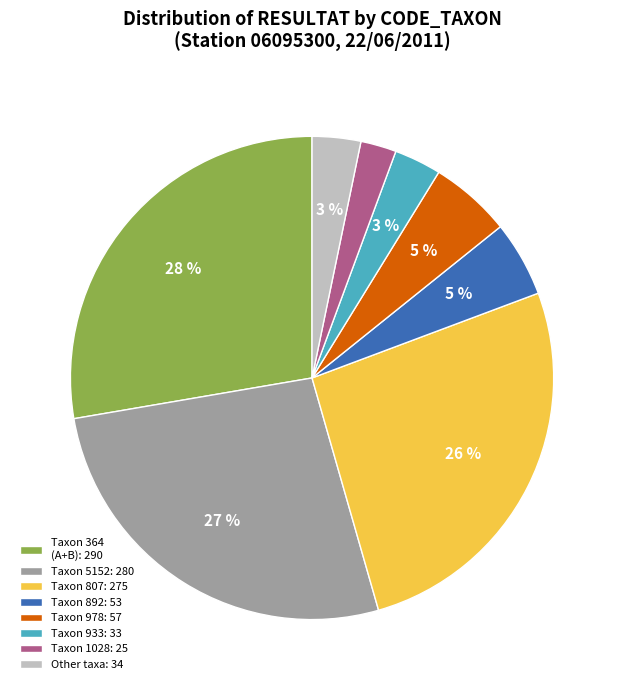

Which category has the biggest portion of the pie?

Taxon 364 (A+B): 290